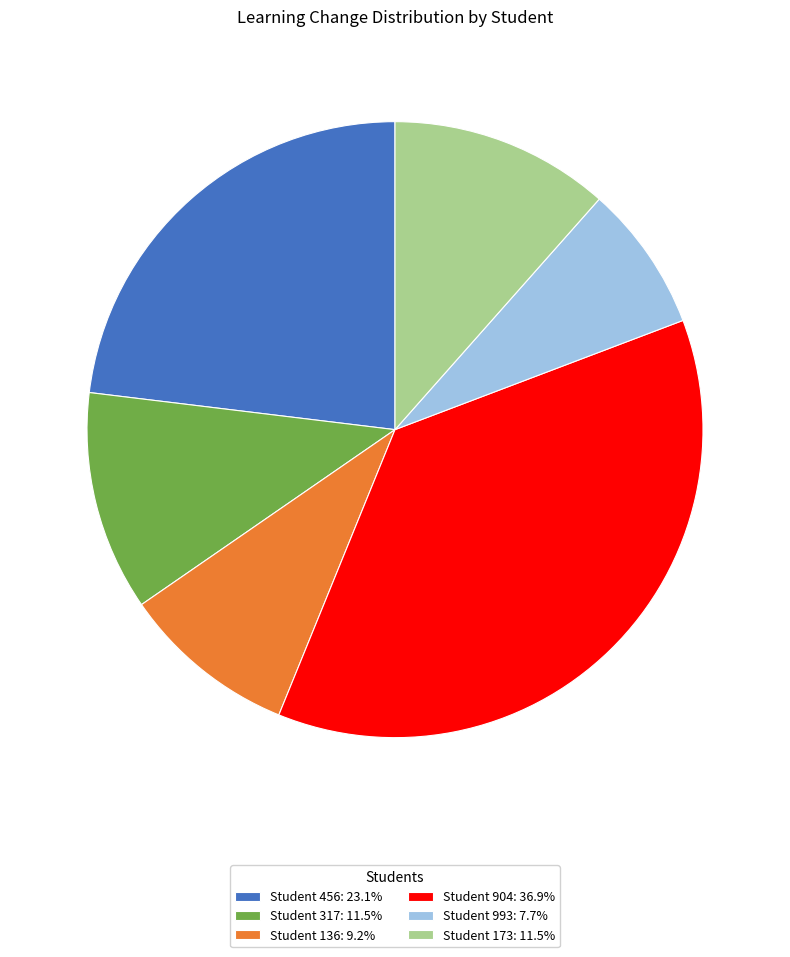

Is the sum of Student 993: 7.7% and Student 136: 9.2% greater than half?

No